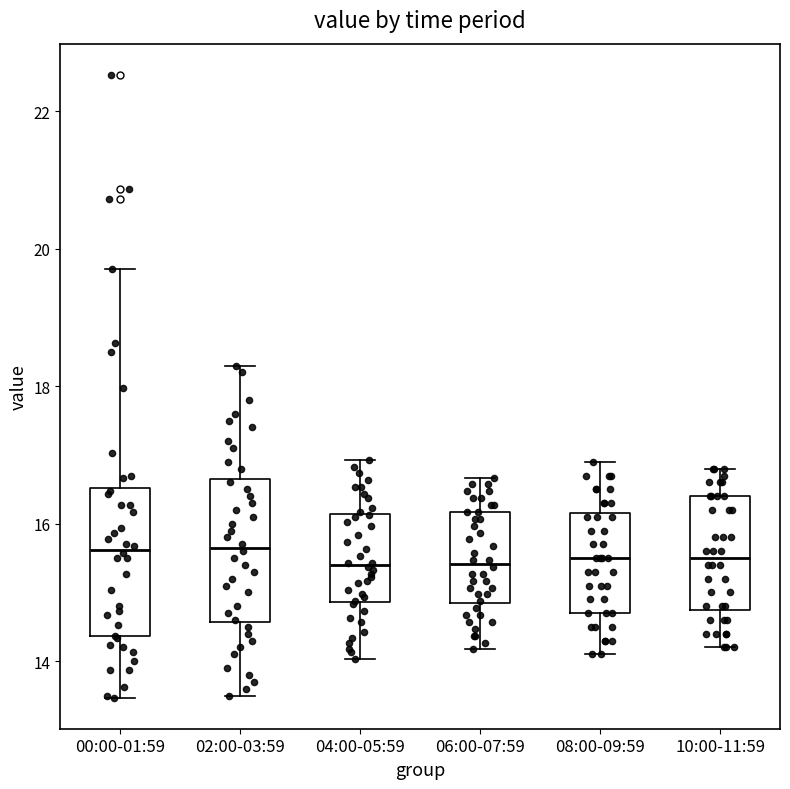

Reading left to right, read every box against the y-axis: the position of its median line, the range the box covers, and the ends of its whiskers. The values are not printed on the chart, so give them approximately, as read against the axis.

00:00-01:59: median 15.6, box 14.4 to 16.6, whiskers 13.4 to 19.8
02:00-03:59: median 15.6, box 14.6 to 16.6, whiskers 13.6 to 18.4
04:00-05:59: median 15.4, box 14.8 to 16.2, whiskers 14.0 to 17.0
06:00-07:59: median 15.4, box 14.8 to 16.2, whiskers 14.2 to 16.6
08:00-09:59: median 15.6, box 14.8 to 16.2, whiskers 14.2 to 17.0
10:00-11:59: median 15.6, box 14.8 to 16.4, whiskers 14.2 to 16.8